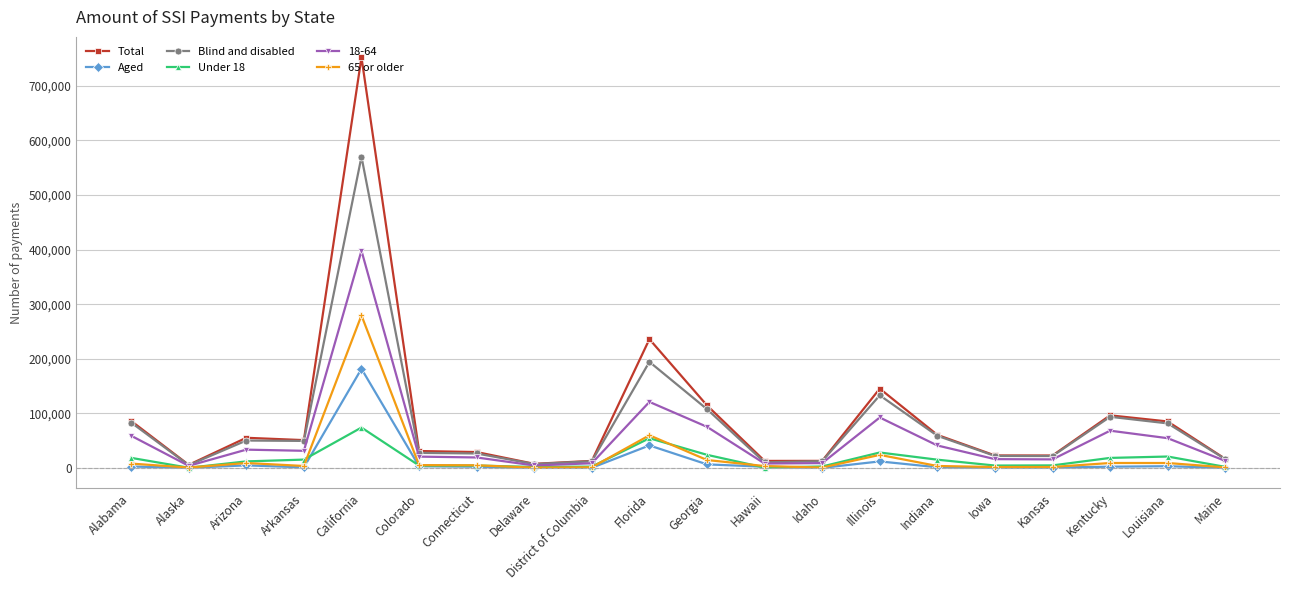

What is the difference between the Blind and disabled values at Connecticut and Iowa?

4520